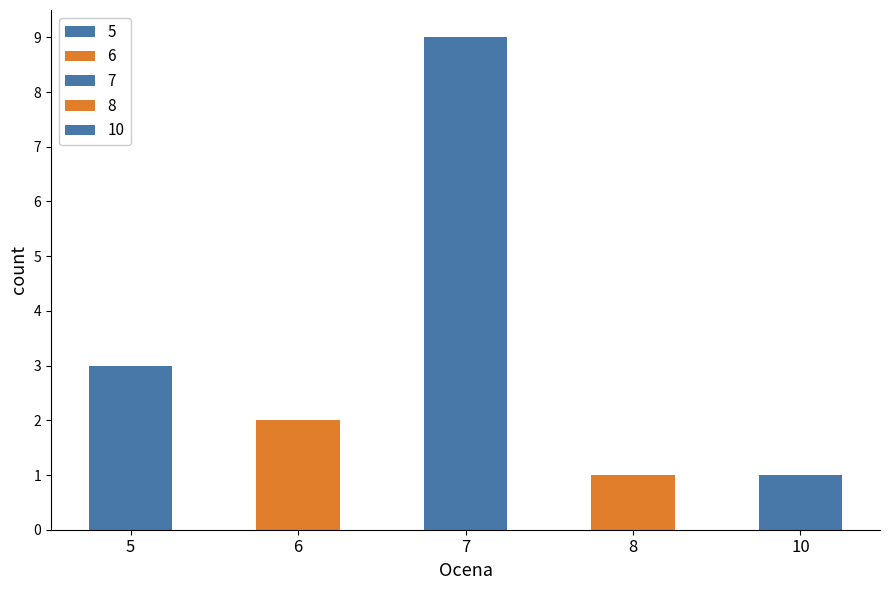

At which label does 5 reach its minimum?

6